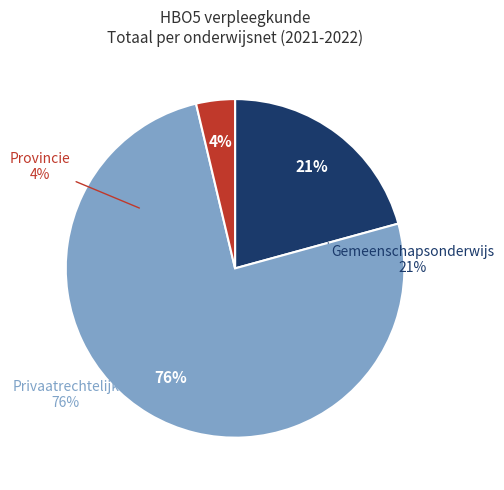

To the nearest percent, what is the difference between the Gemeenschapsonderwijs and Privaatrechtelijk slice percentages?

55%